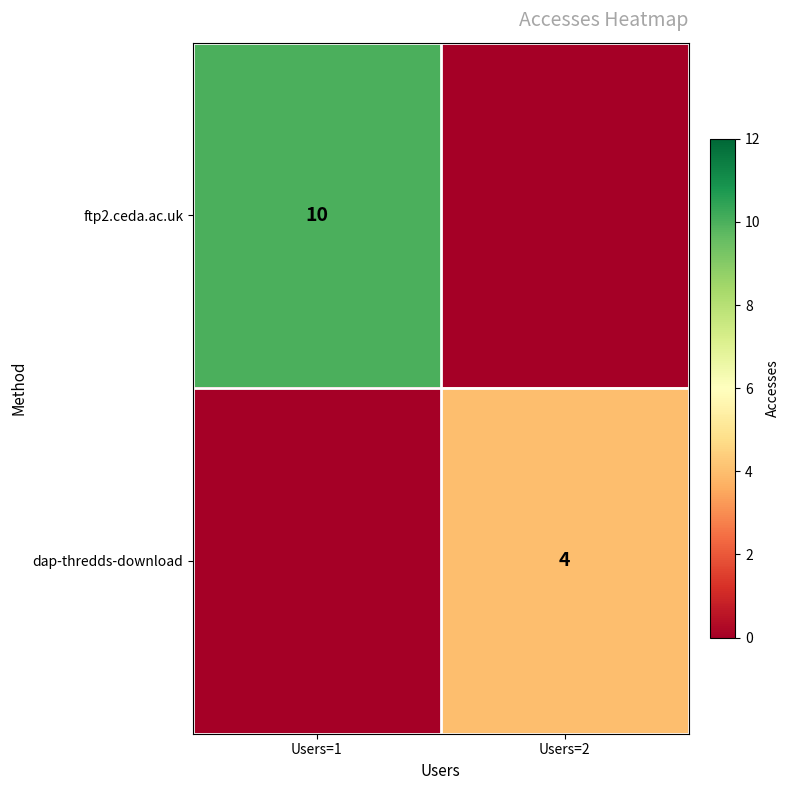

The value of ftp2.ceda.ac.uk at Users=1 is 10. True or false?

True